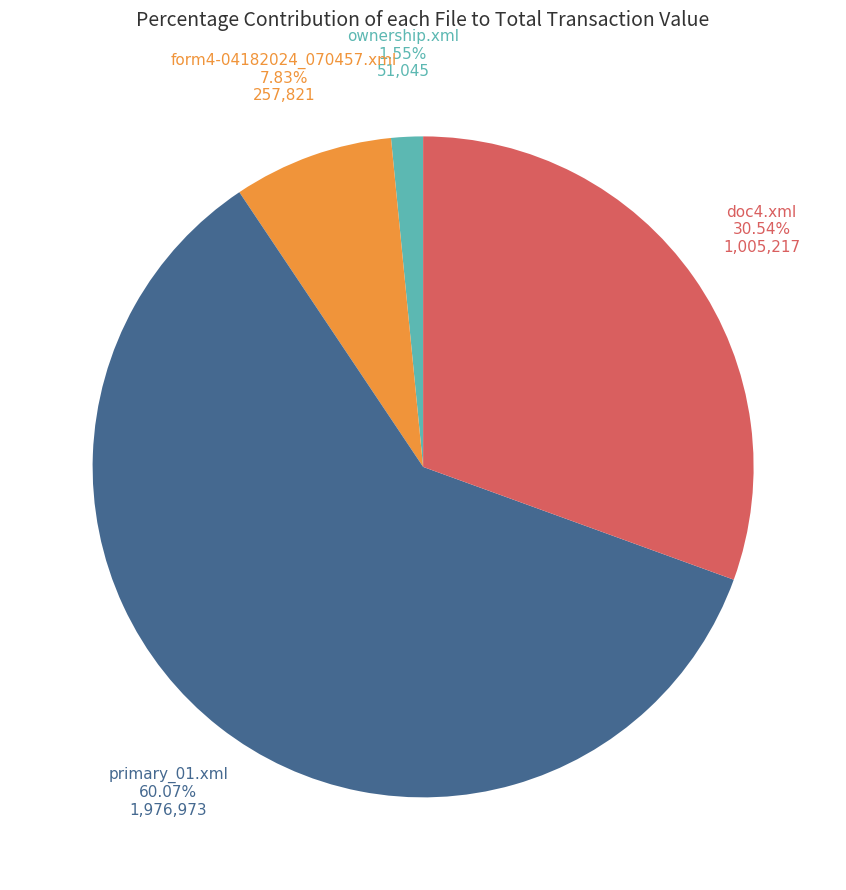

Is there a majority slice in this chart?

Yes